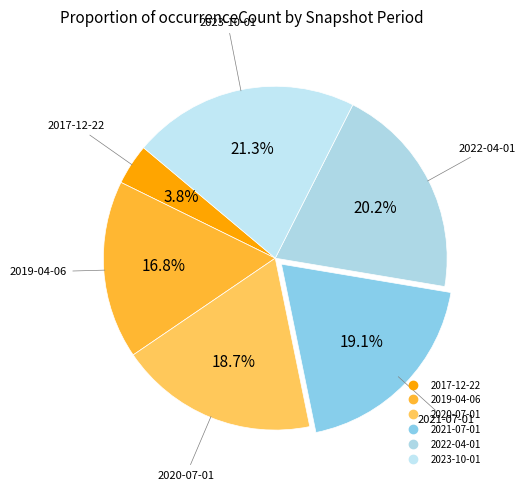

Do 2020-07-01 and 2017-12-22 together represent more than half of the pie?

No